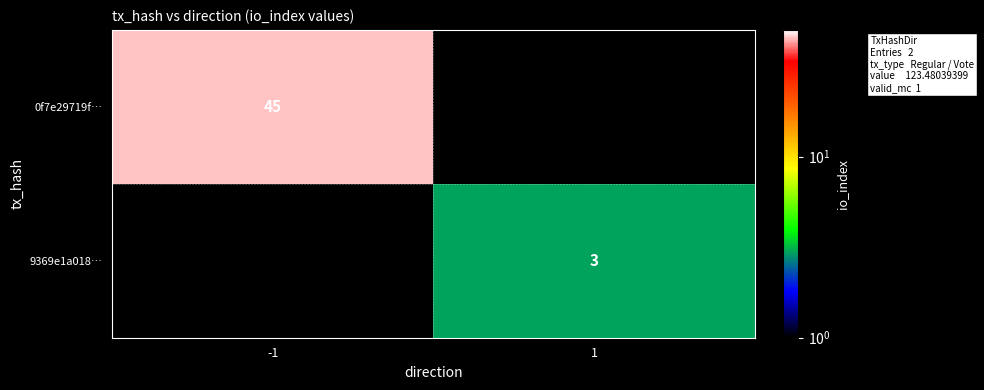

Is the value of 0f7e29719f… at -1 greater than the value of 9369e1a018… at 1?

Yes